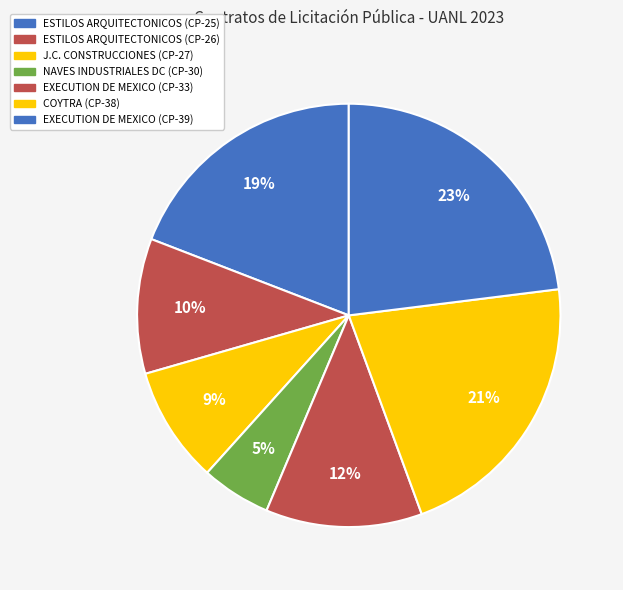

Does any single category account for the majority?

No